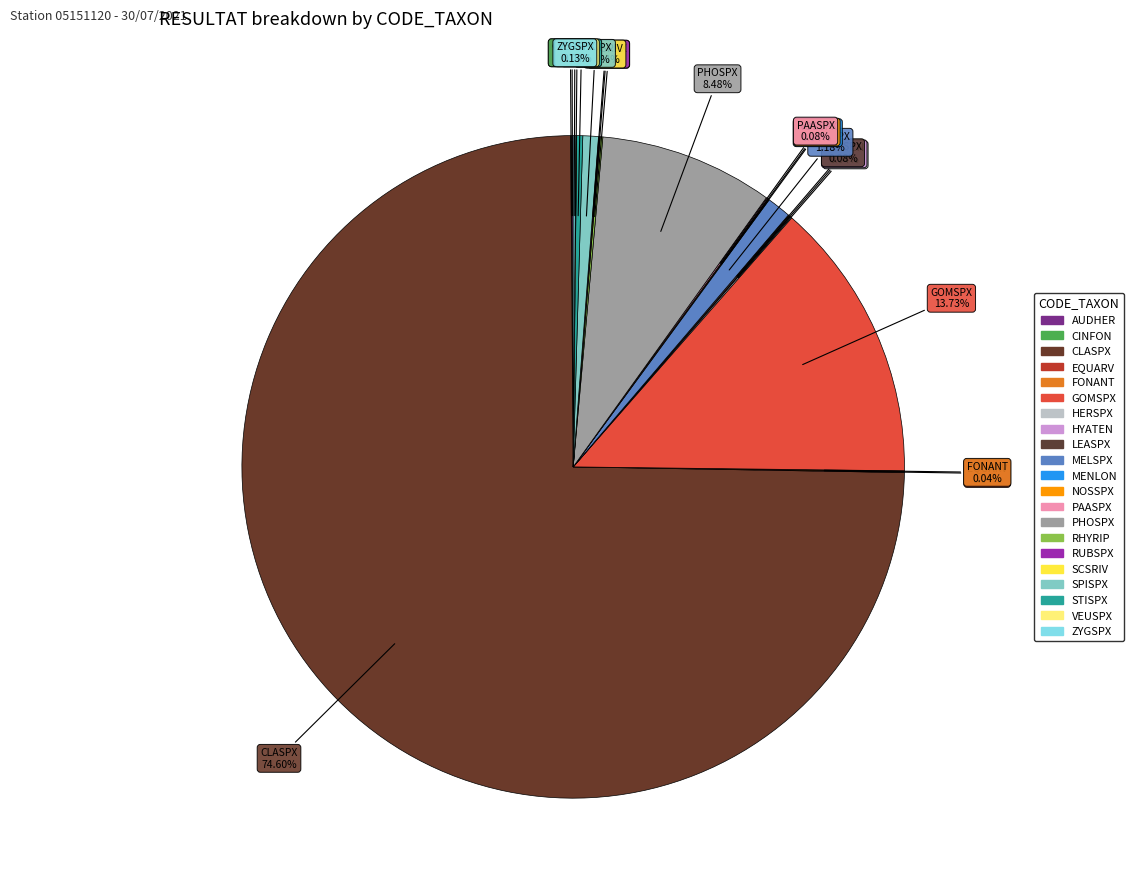

Which category has the smallest portion of the pie?

CINFON